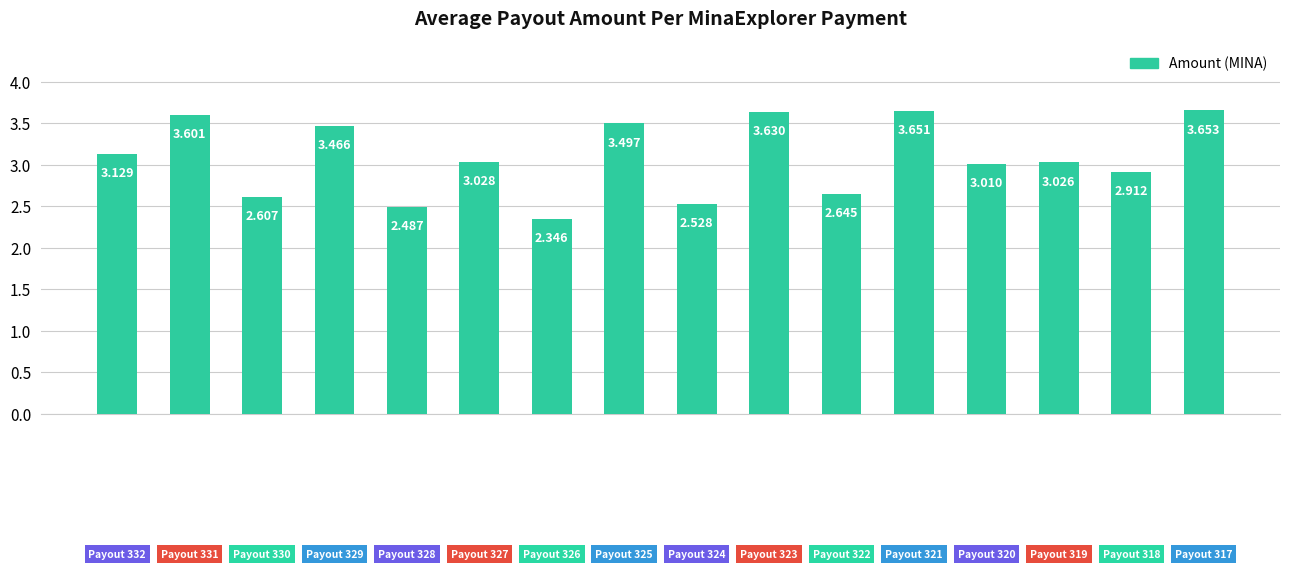

What is the smallest value displayed?

2.3